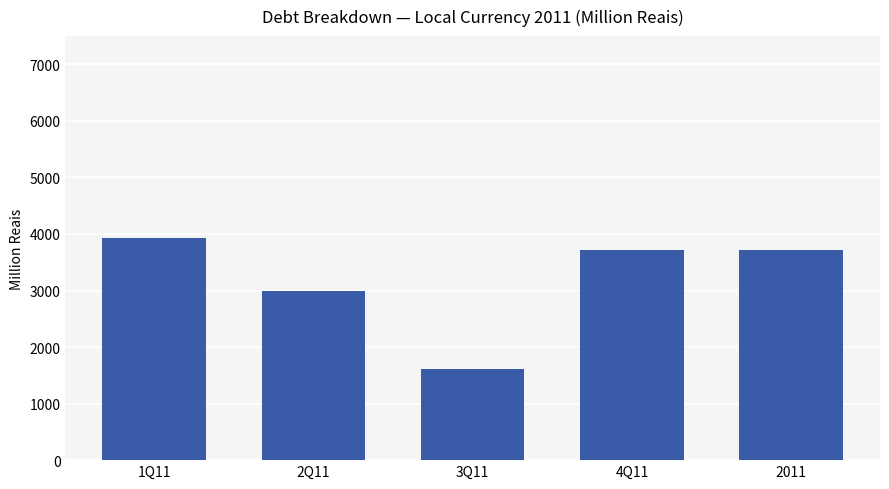

At which label does the data first exceed 3721?

1Q11